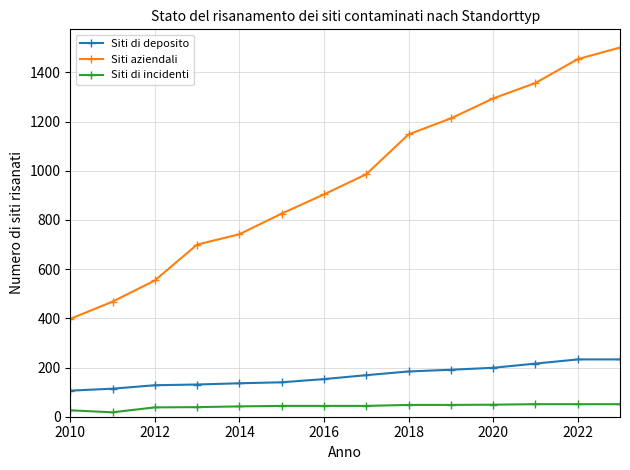

Is this an area chart (filled region under the line)?

No